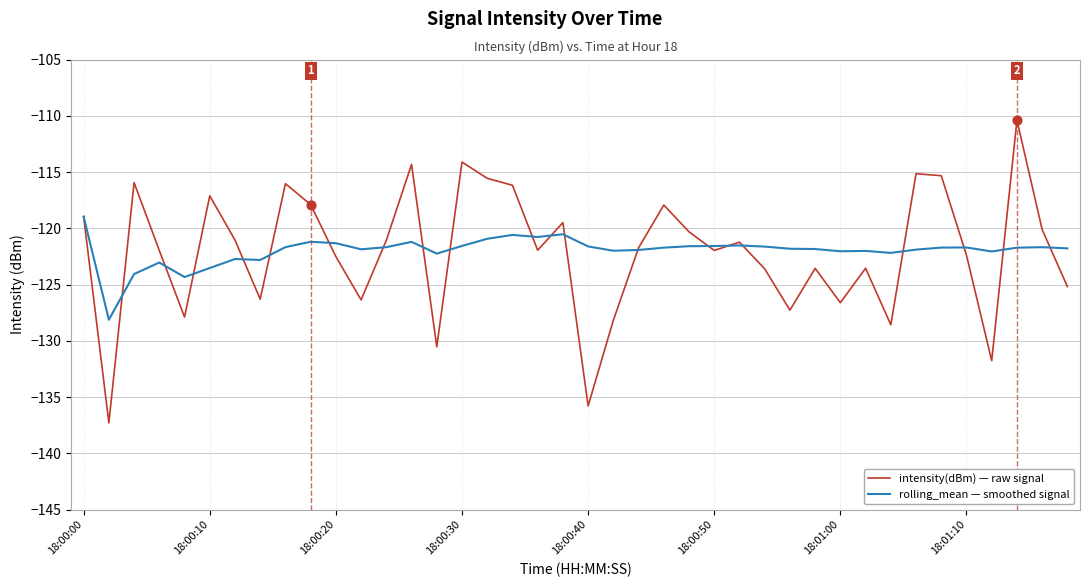

List the series in order of their peak value, lowest first.

rolling_mean — smoothed signal, intensity(dBm) — raw signal